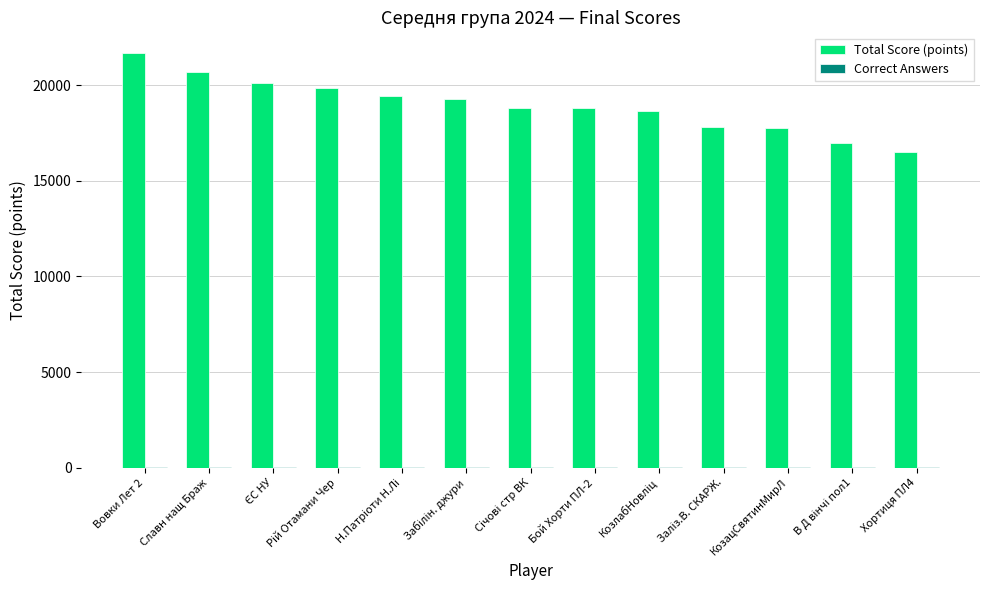

Which series changed the most between Вовки Лет 2 and КозацСвятинМирЛ?

Total Score (points)